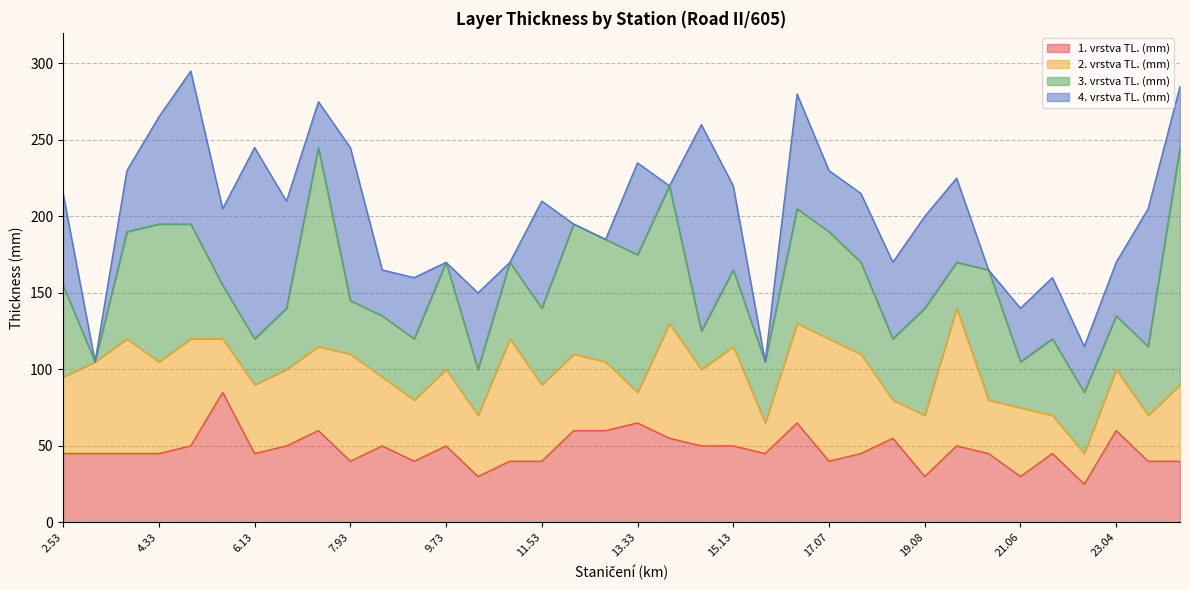

At how many categories does at least one series exceed 13?

36